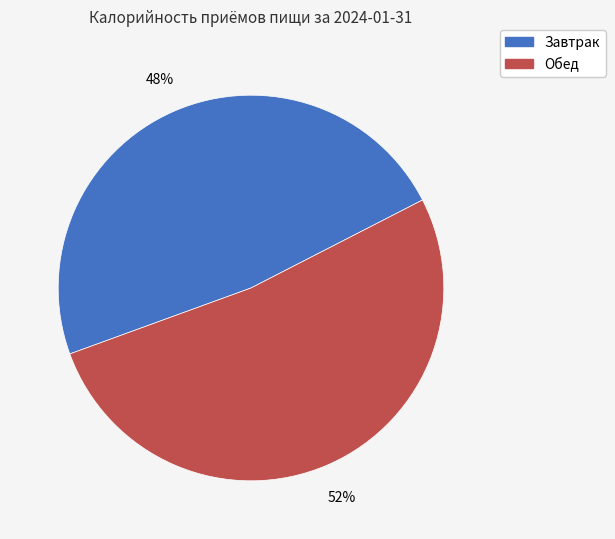

Which category has the smallest portion of the pie?

Завтрак